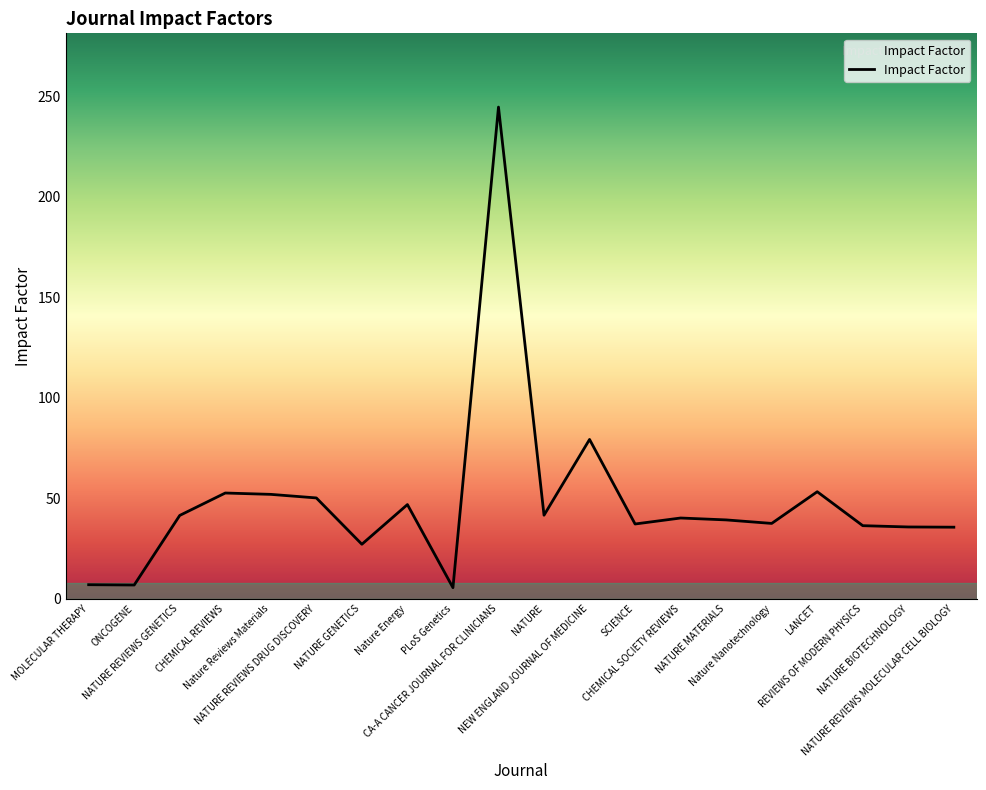

What is the maximum value shown in the chart?

244.6